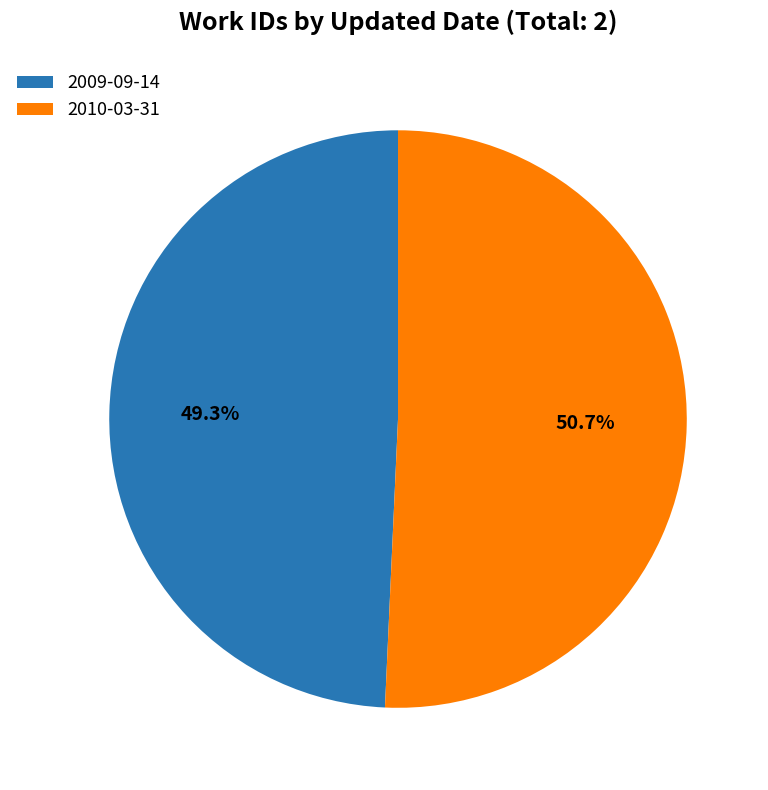

To the nearest percent, what percentage of the pie is 2009-09-14?

49%